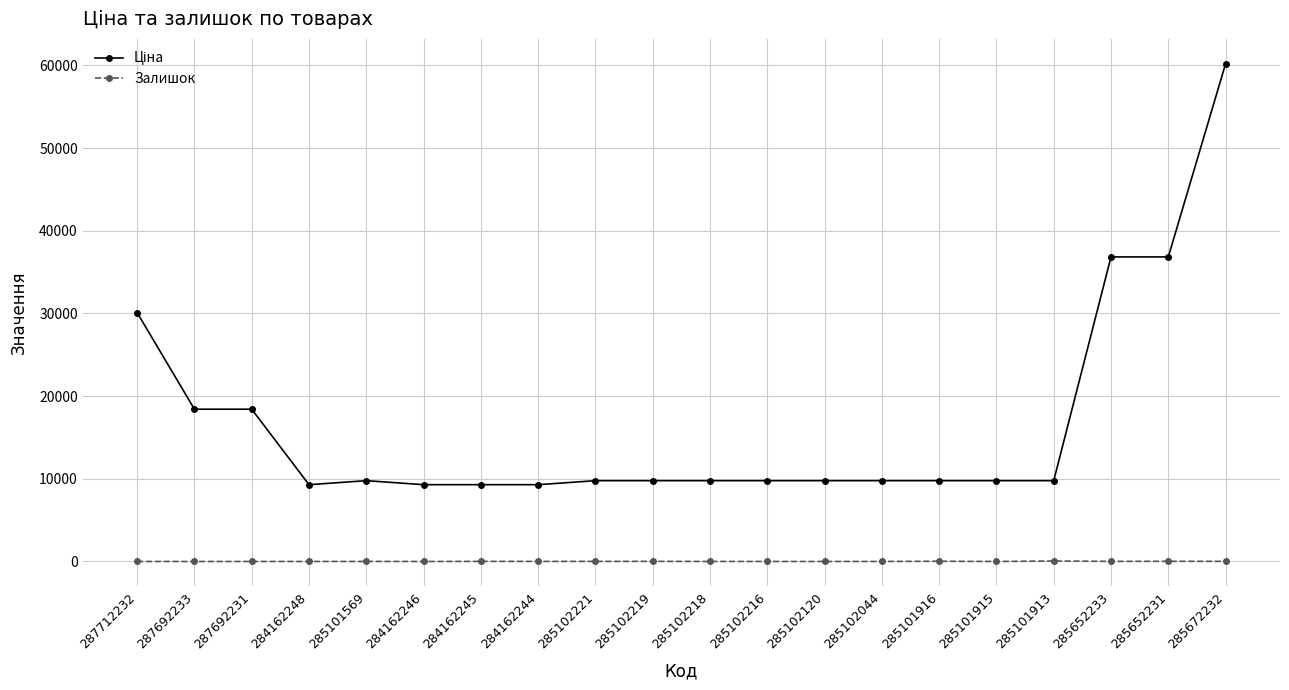

What is the maximum value shown in the chart?

60205.6